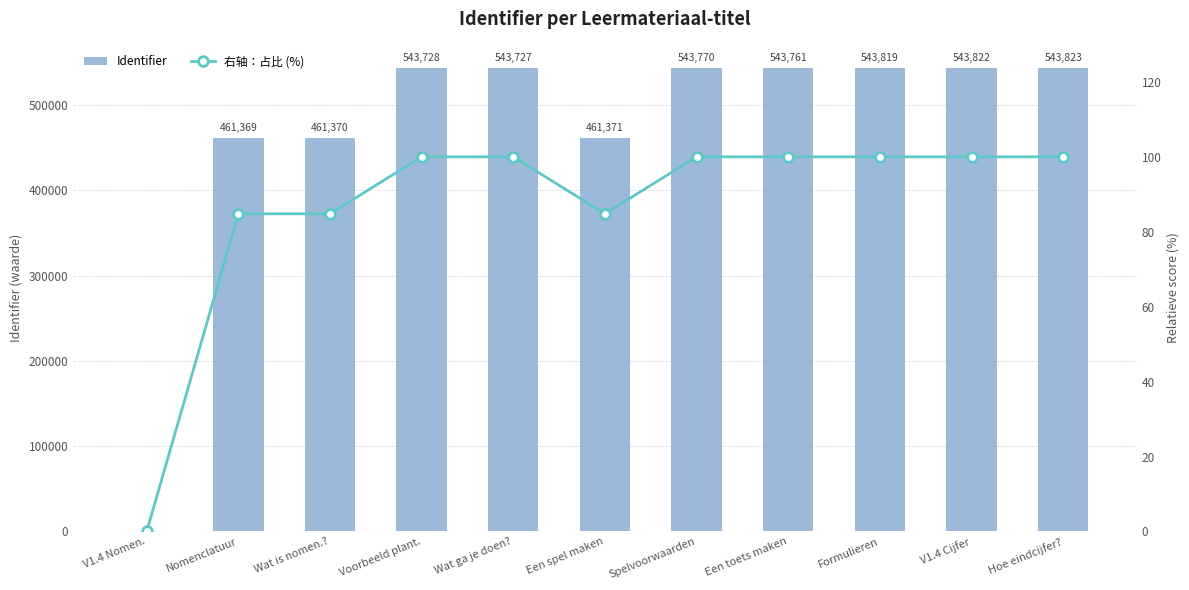

Reading left to right, transcribe all the data shown in this chart.

Identifier: V1.4 Nomen.=0.0	Nomenclatuur=461369.0	Wat is nomen.?=461370.0	Voorbeeld plant.=543728.0	Wat ga je doen?=543727.0	Een spel maken=461371.0	Spelvoorwaarden=543770.0	Een toets maken=543761.0	Formulieren=543819.0	V1.4 Cijfer=543822.0	Hoe eindcijfer?=543823.0
右轴：占比 (%): V1.4 Nomen.=0.0	Nomenclatuur=84.8	Wat is nomen.?=84.8	Voorbeeld plant.=100.0	Wat ga je doen?=100.0	Een spel maken=84.8	Spelvoorwaarden=100.0	Een toets maken=100.0	Formulieren=100.0	V1.4 Cijfer=100.0	Hoe eindcijfer?=100.0